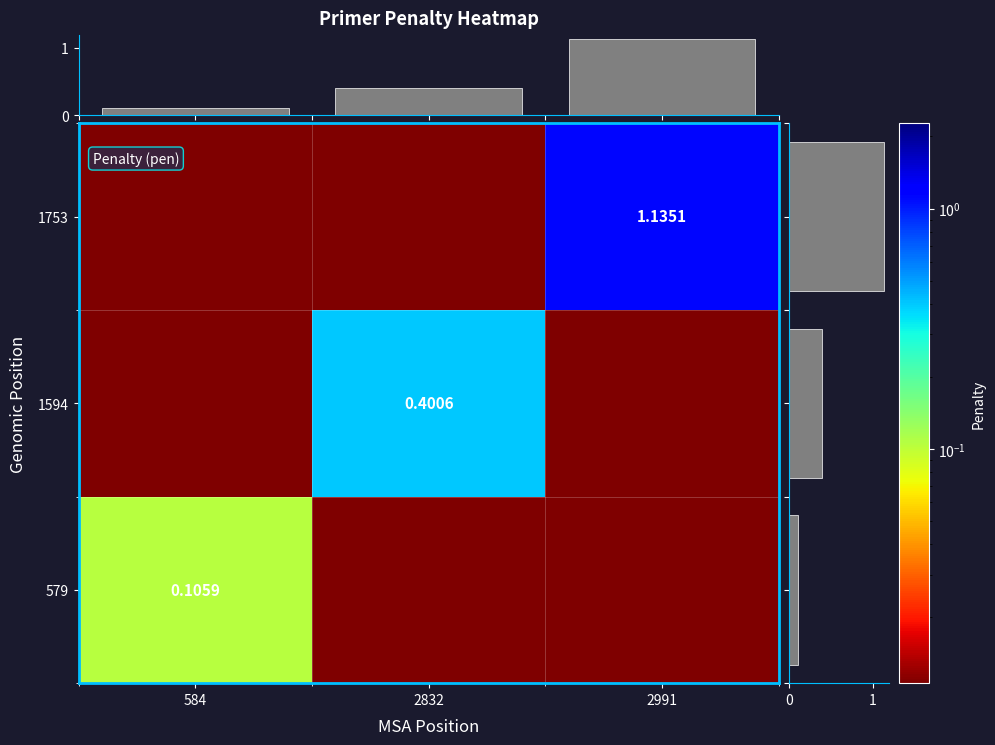

What is the sum of the row sum values at 1753 and 1594?

1.5